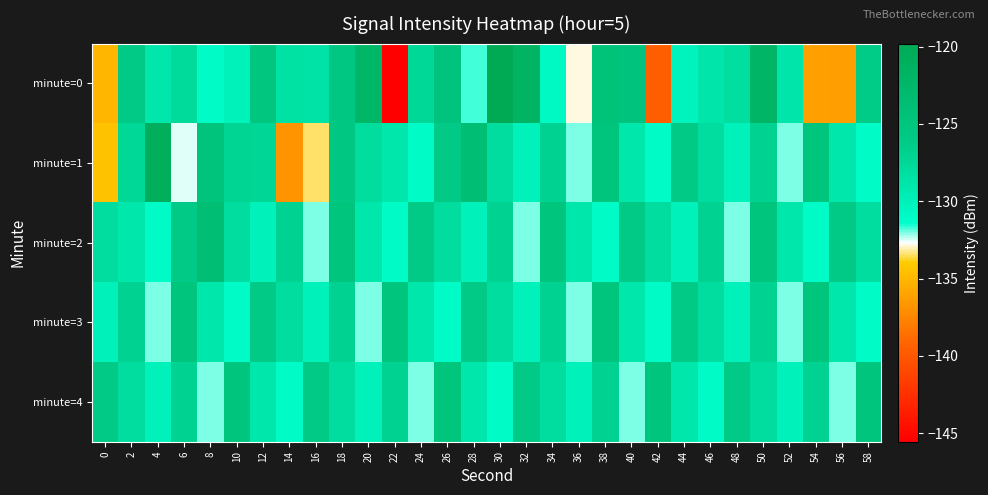

What is the maximum value shown in the chart?

-119.8